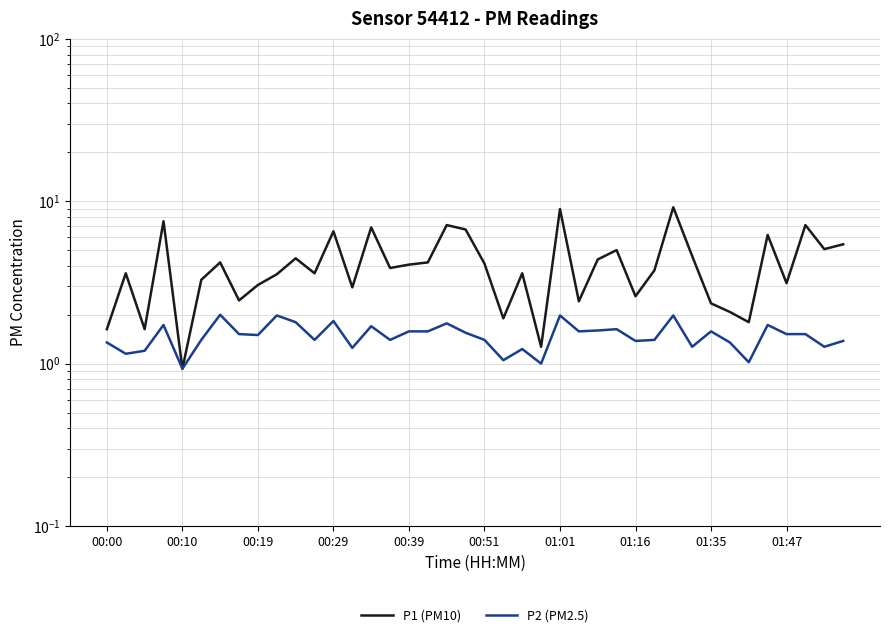

Which series has the largest range (max minus min)?

P1 (PM10)